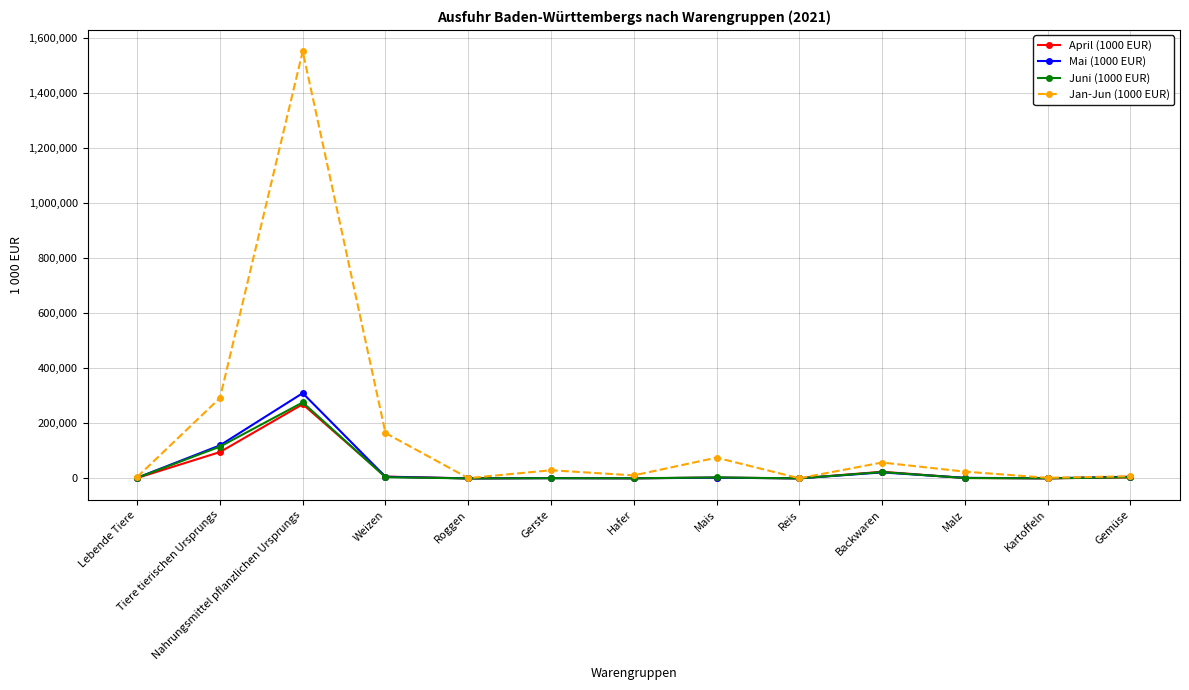

Which series has the widest spread of values?

Jan-Jun (1000 EUR)